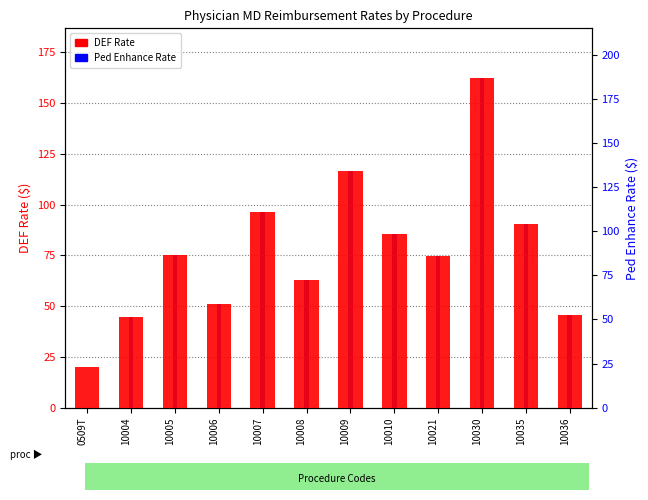

What is the highest value of the DEF Rate series?

162.5